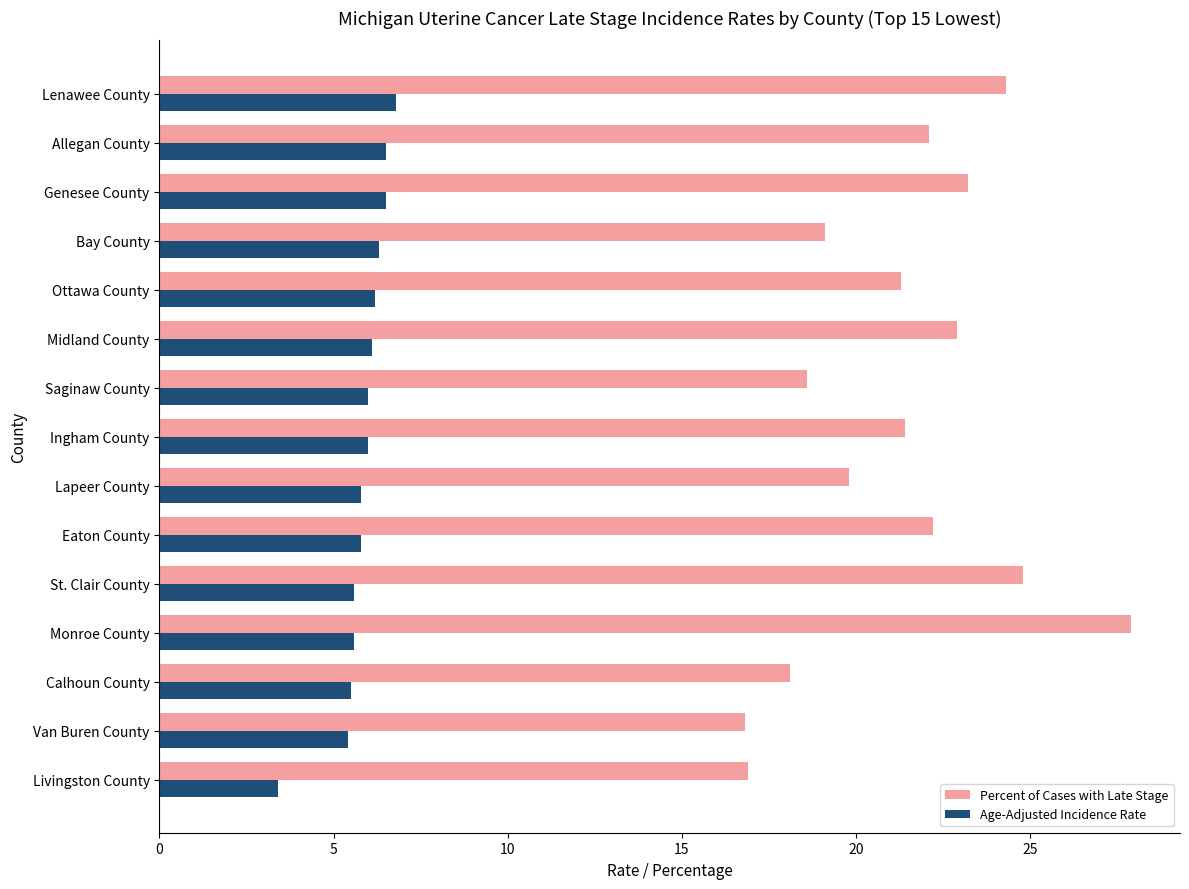

How many data points in Percent of Cases with Late Stage are less than 21?

6